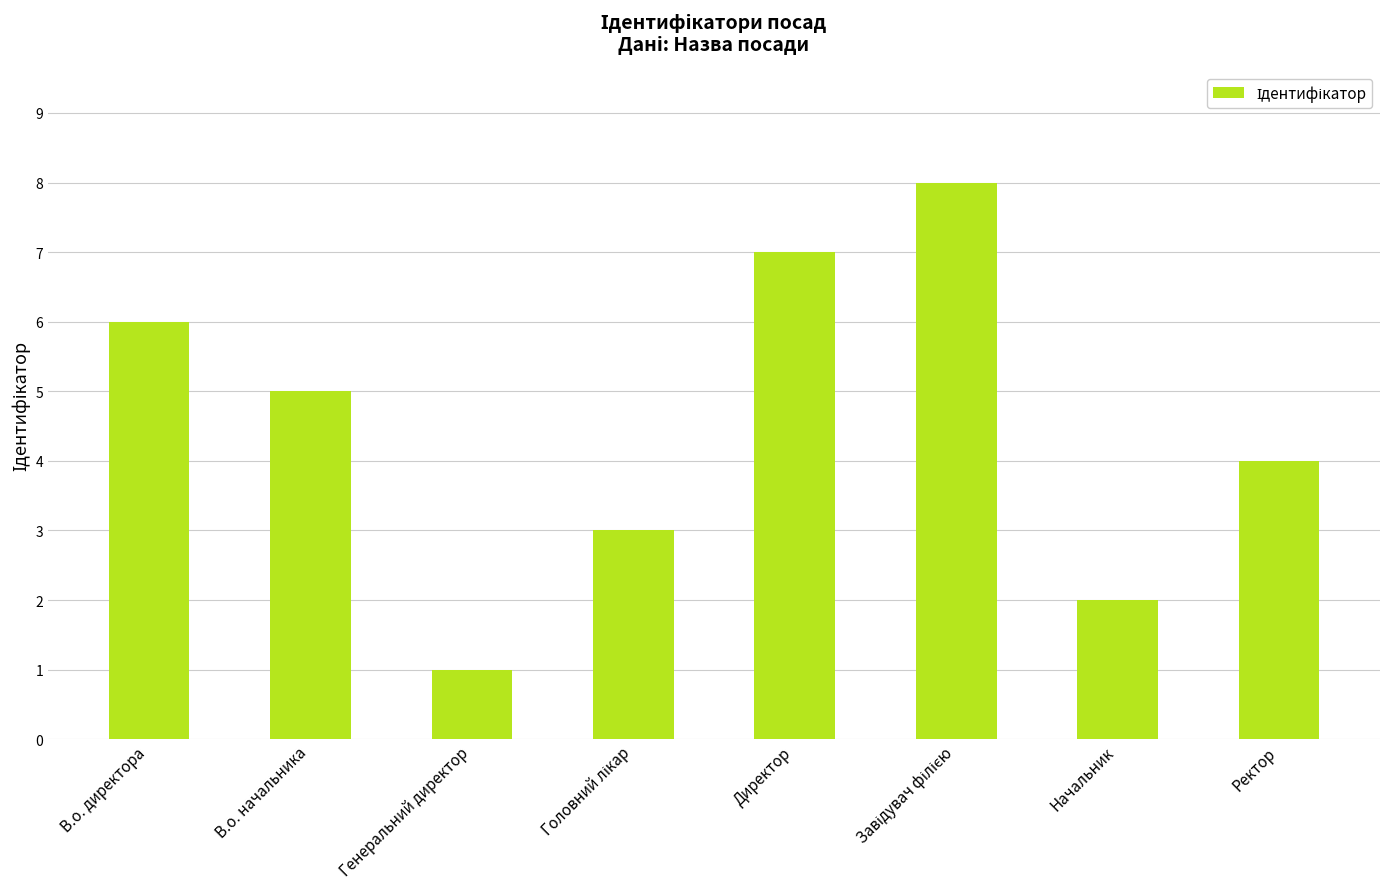

Approximately how many times larger is the value at Начальник compared to Директор?

0.3